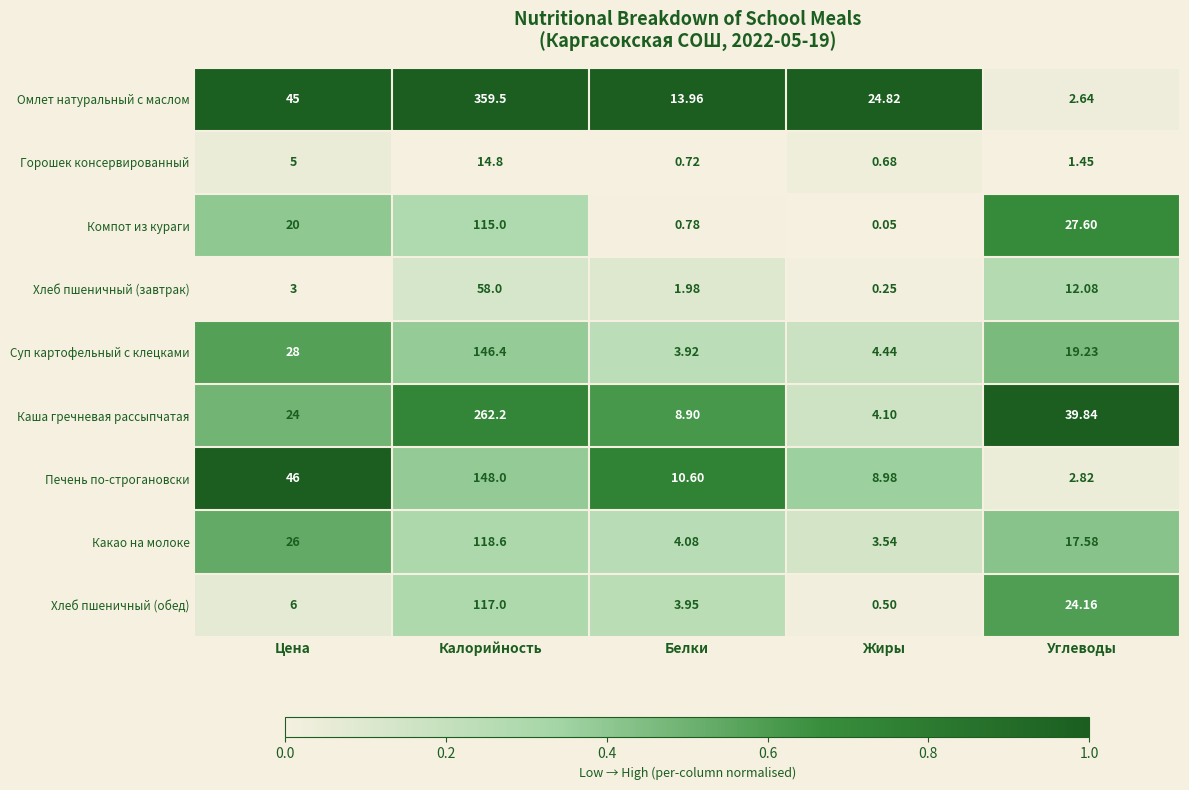

Where does the Горошек консервированный series first go above 1?

Цена